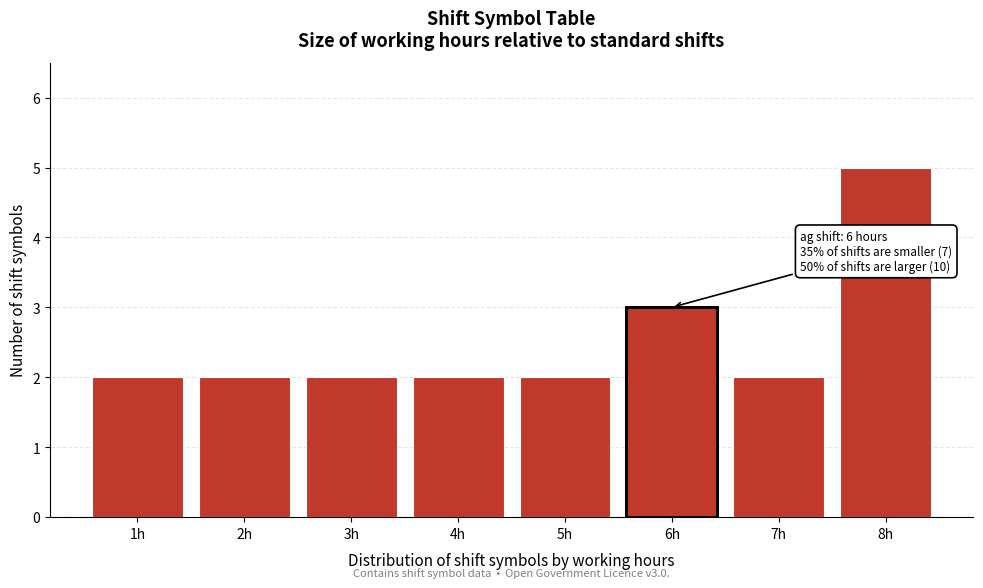

Reading left to right, list all the values displayed in this chart.

1h=2	2h=2	3h=2	4h=2	5h=2	6h=3	7h=2	8h=5